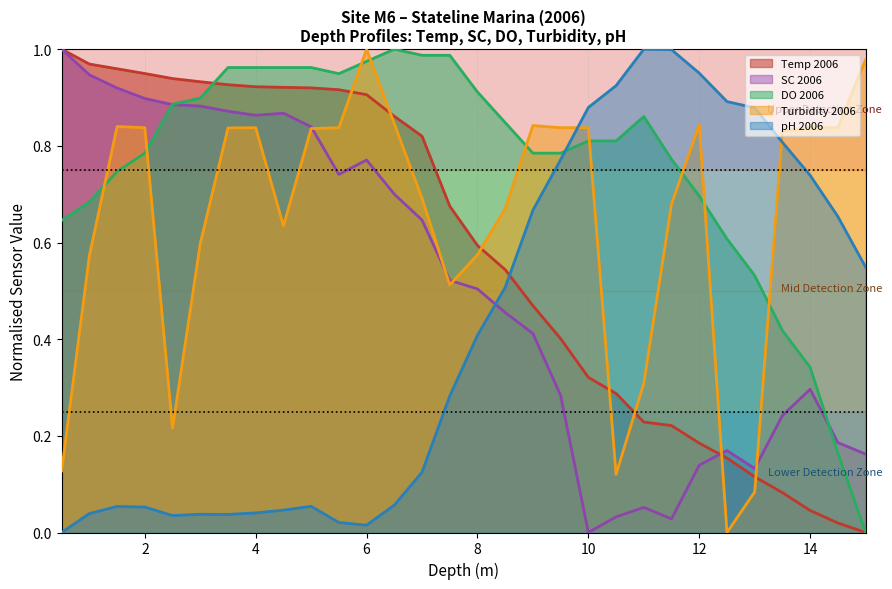

Which series has the largest total across all categories?

DO 2006